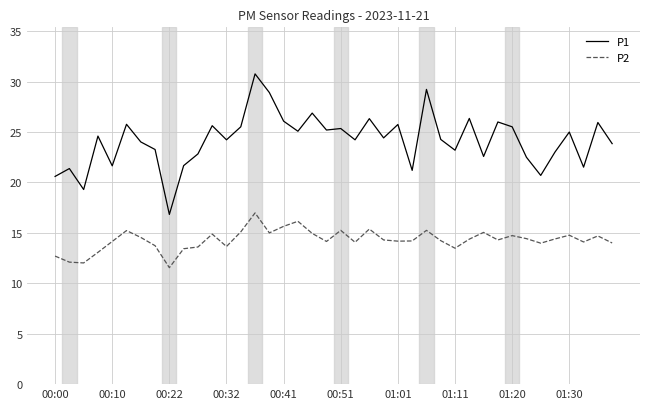

List the series in order of their peak value, lowest first.

P2, P1